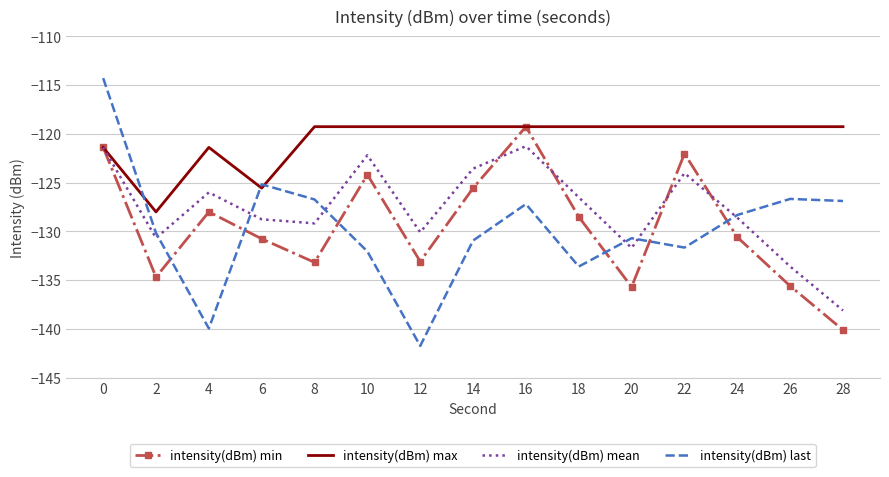

The intensity(dBm) mean series shows -128.8 at 6. True or false?

True